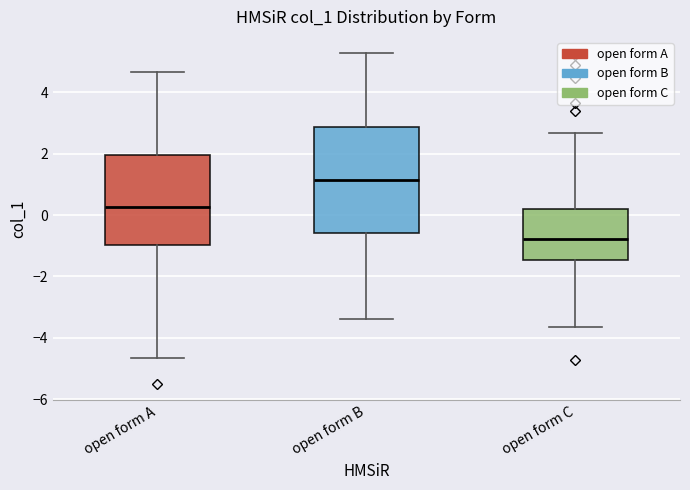

Which box's median line is the highest?

open form B